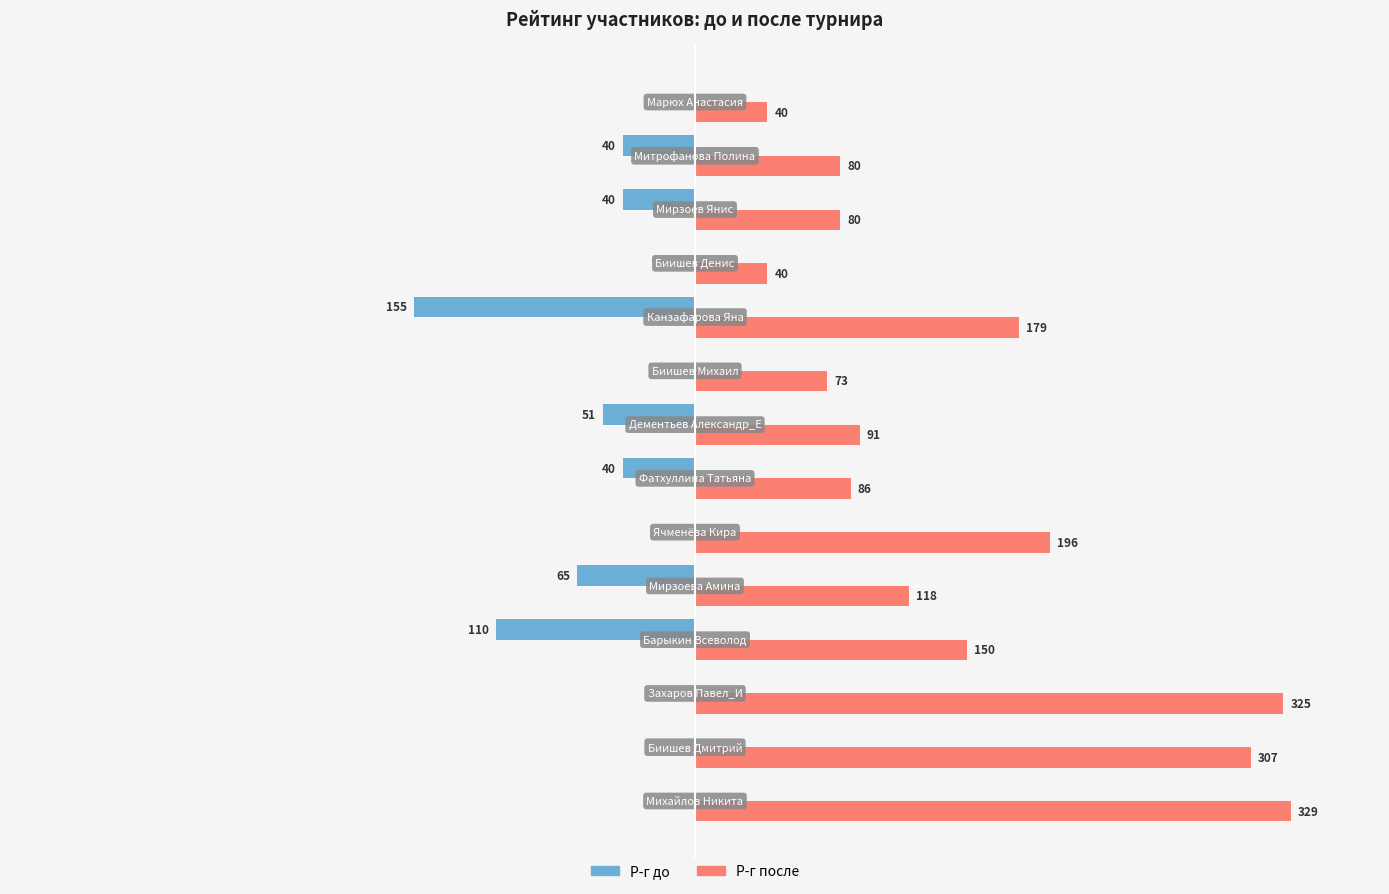

Which series has the largest total across all categories?

Р-г после